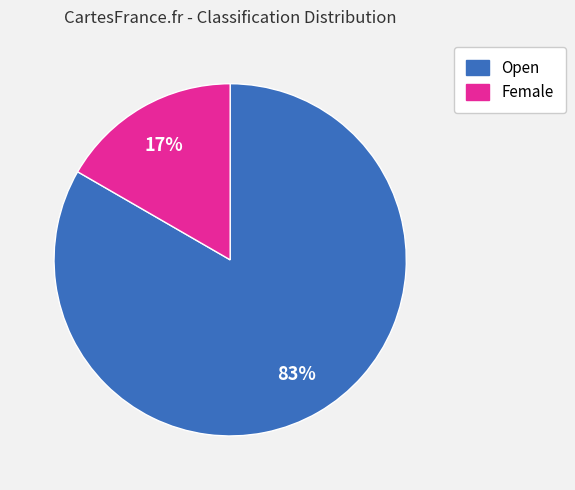

What is the largest slice in the pie chart?

Open